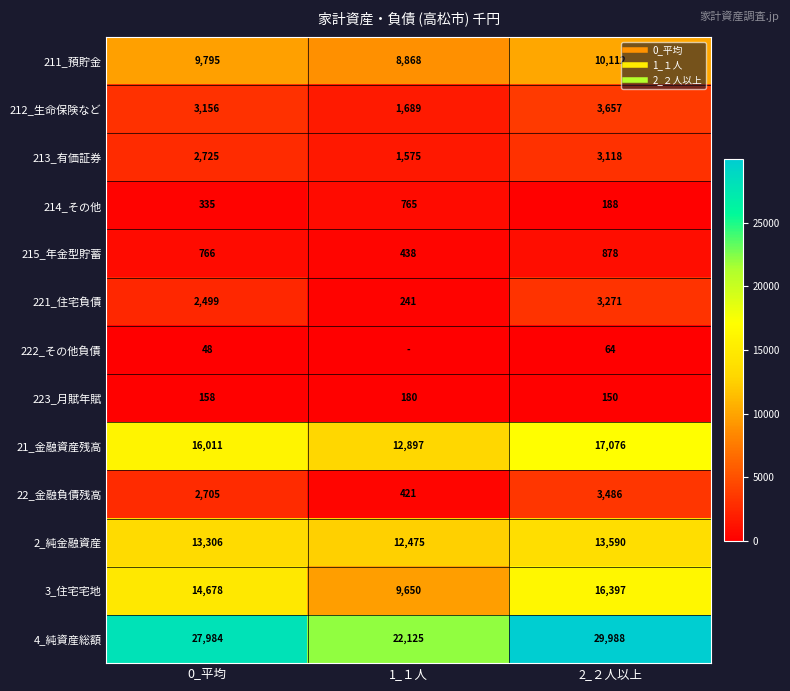

List the series in order of their peak value, highest first.

4_純資産総額, 21_金融資産残高, 3_住宅宅地, 2_純金融資産, 211_預貯金, 212_生命保険など, 22_金融負債残高, 221_住宅負債, 213_有価証券, 215_年金型貯蓄, 214_その他, 223_月賦年賦, 222_その他負債